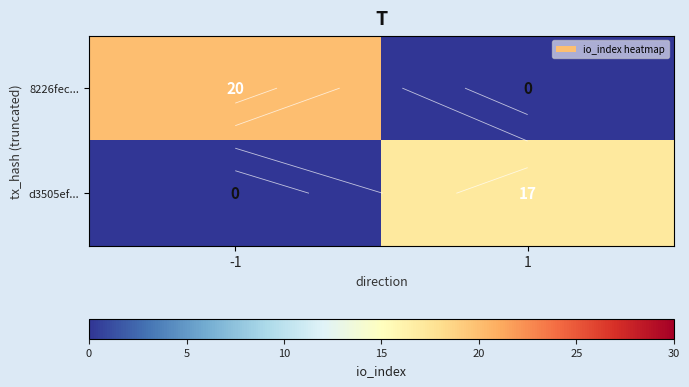

The value of d3505ef... at -1 is 7. True or false?

False